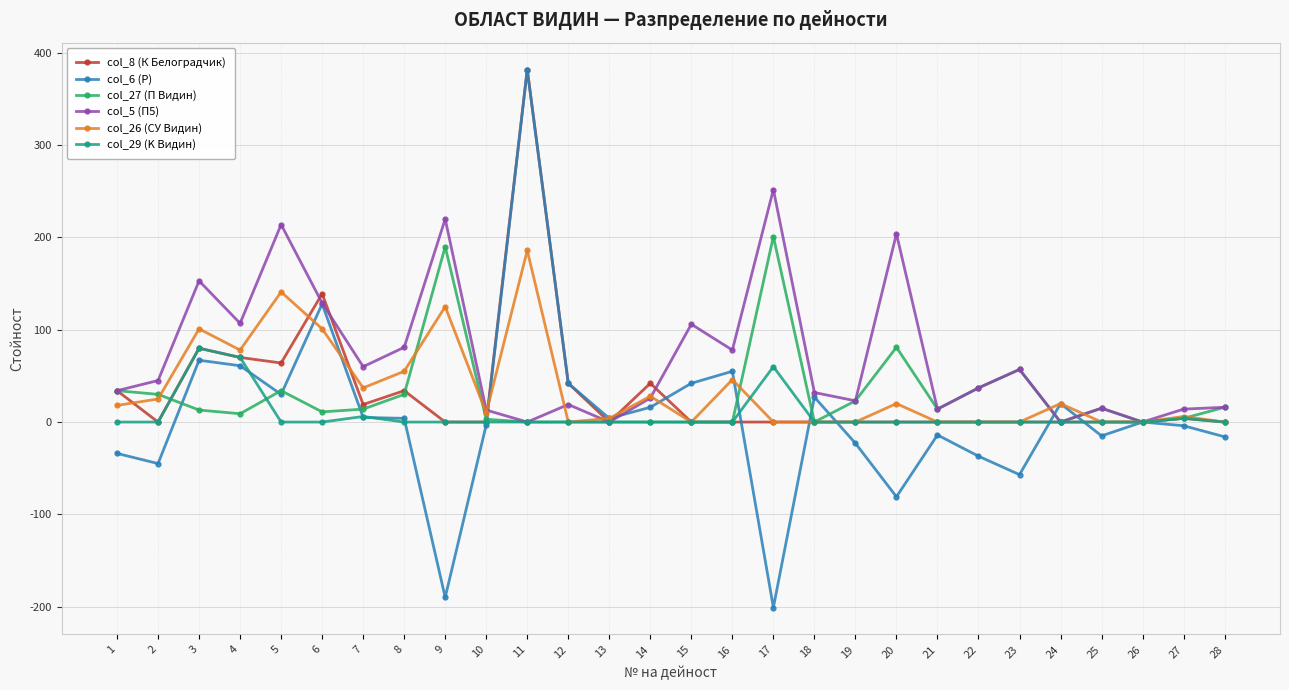

Between 10 and 17, which series saw the biggest shift?

col_5 (П5)